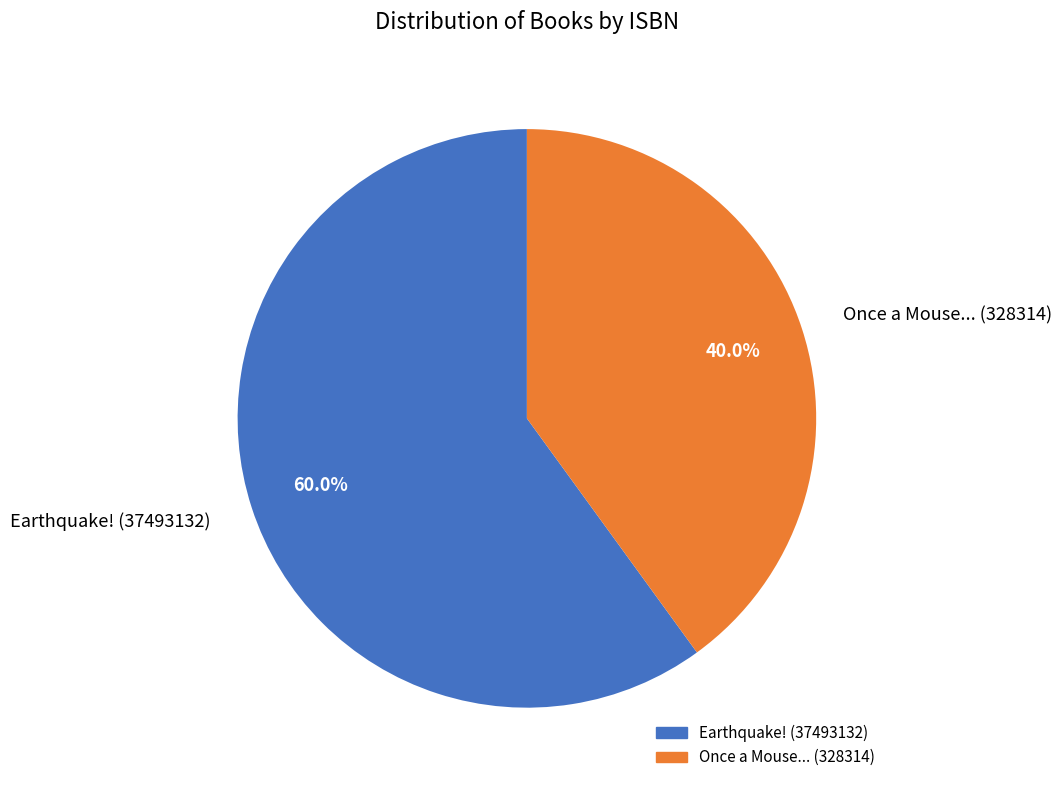

What is the smallest slice in the pie chart?

Once a Mouse... (328314)